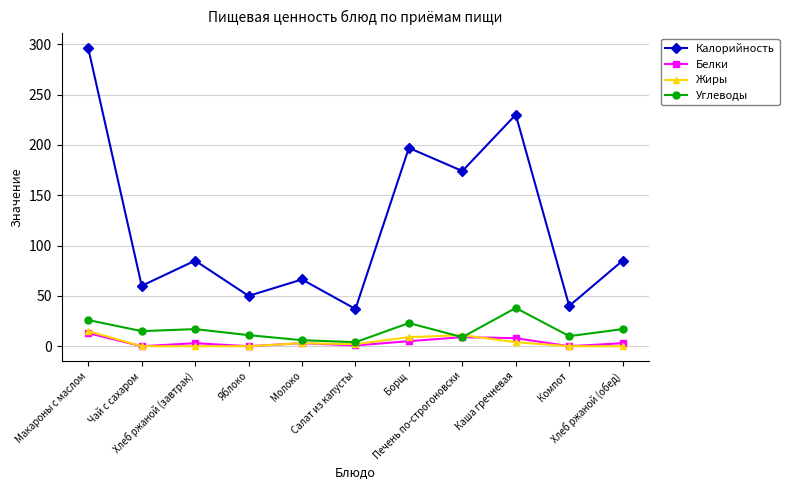

The value of Углеводы at Чай с сахаром is 15.0. True or false?

True